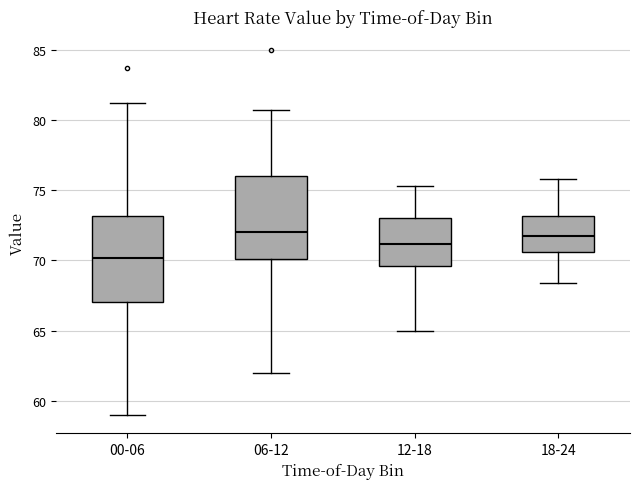

Which box's median line is the lowest?

00-06